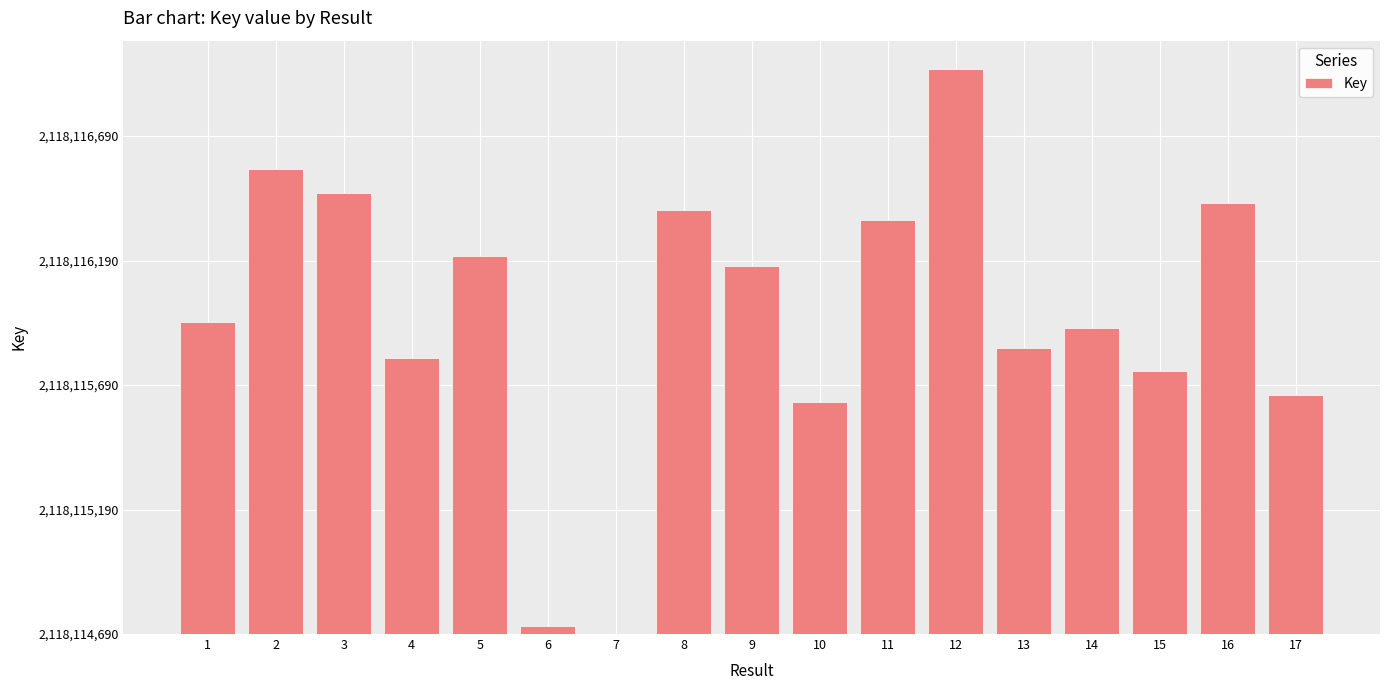

Where does the data first go above 1255?

2